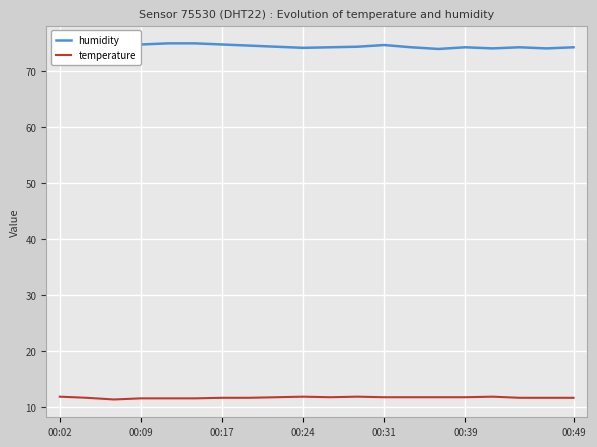

How many interior local peaks does the humidity series have?

3